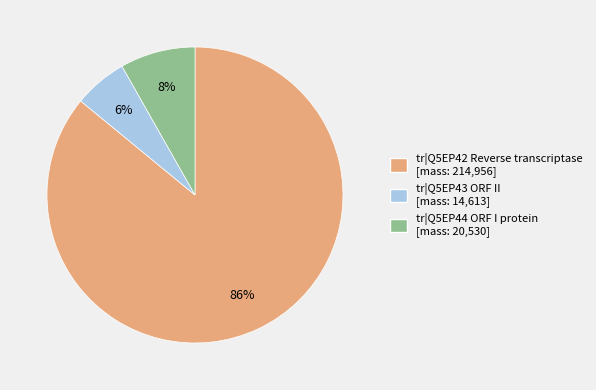

Does any single category account for the majority?

Yes